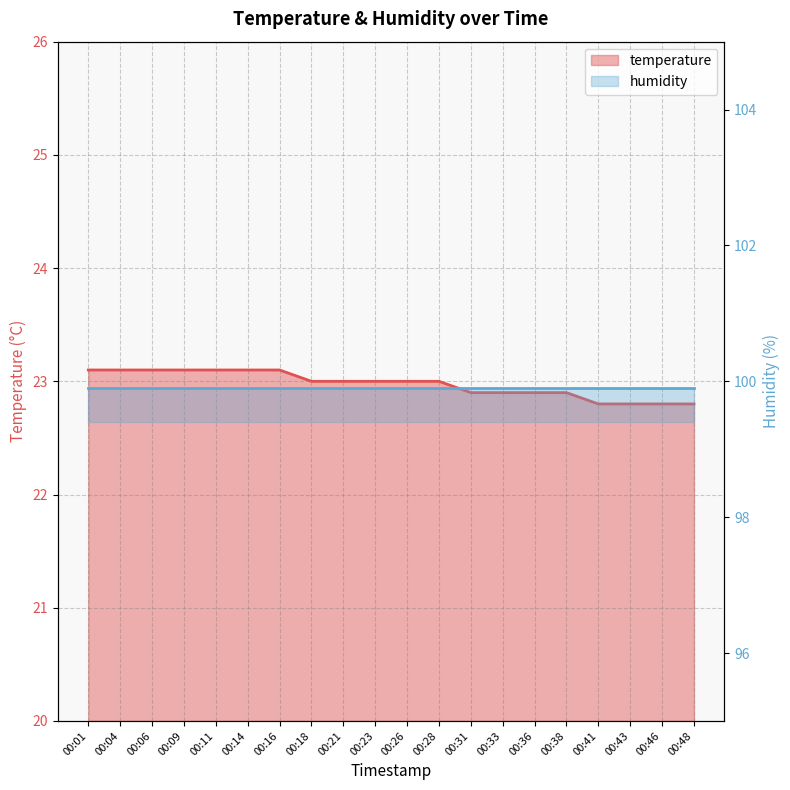

What is the sum of the values at 00:33 and 00:06?

46.0